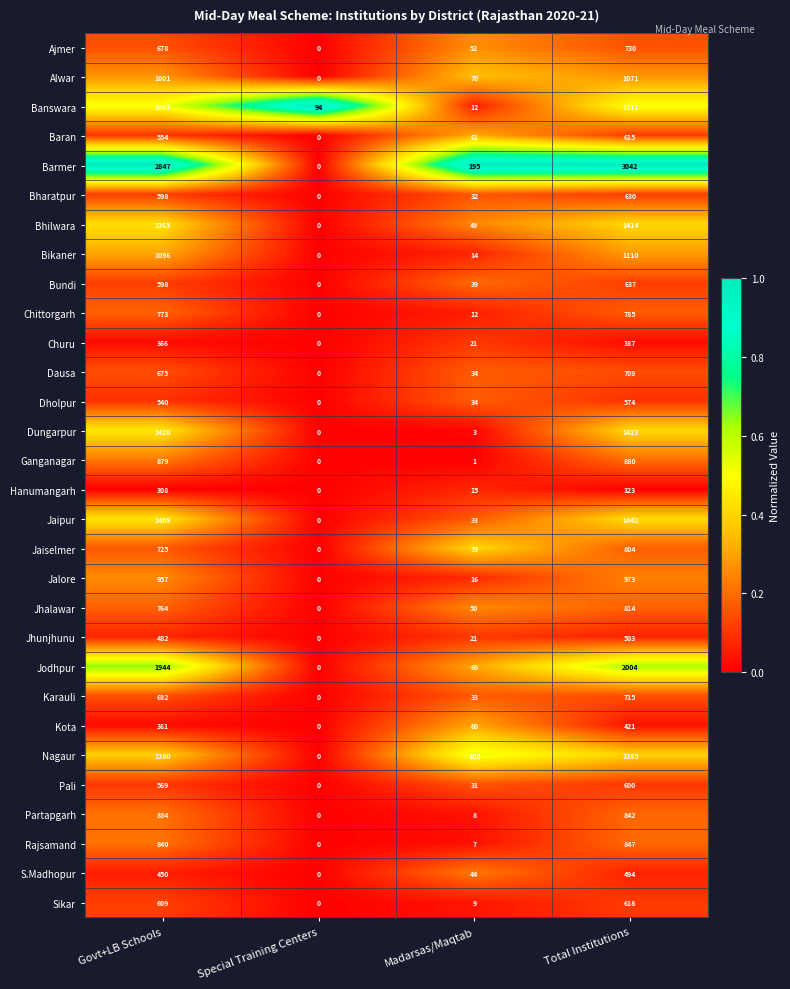

What is the maximum value shown in the chart?

3042